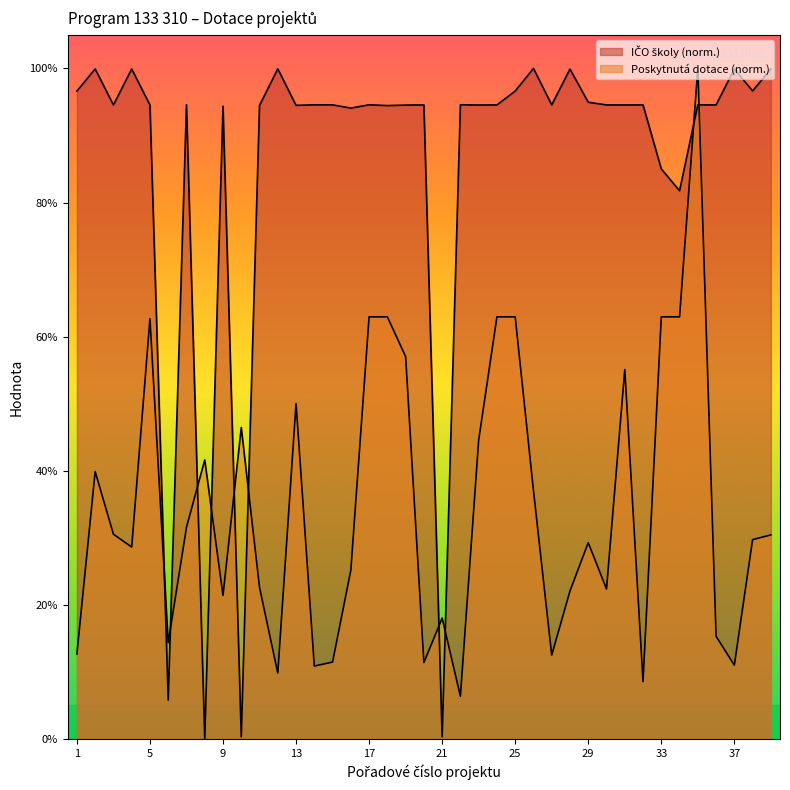

What is the value of the Poskytnutá dotace (Kč) point at the 11th from the left?

22.6